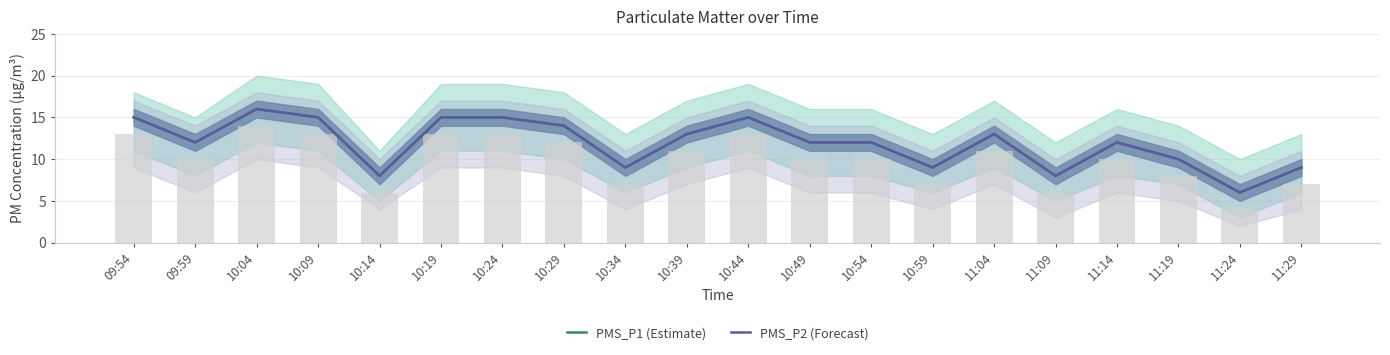

At how many categories does at least one series exceed 10?

13